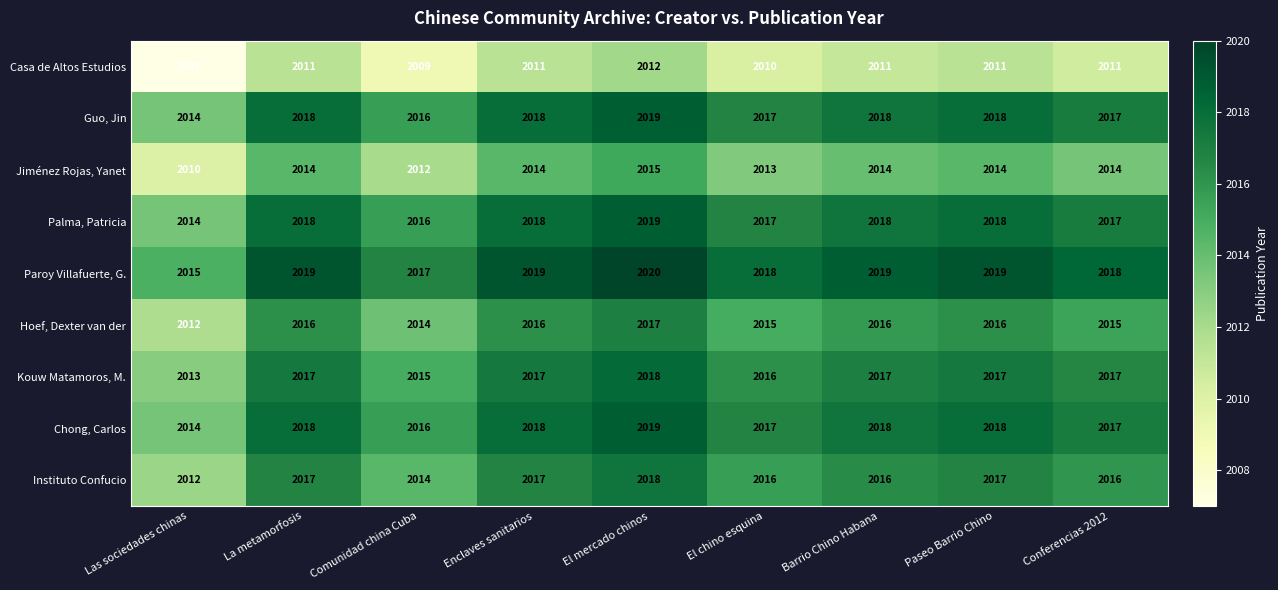

What is the average value of the Guo, Jin series?

2017